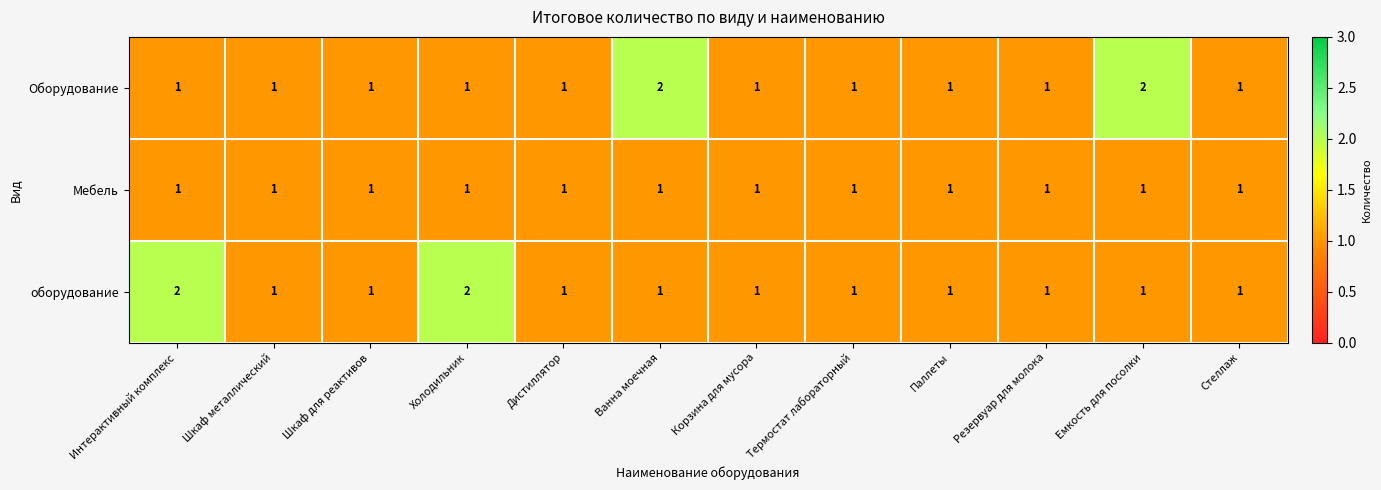

What is the total value across all series at Резервуар для молока?

3